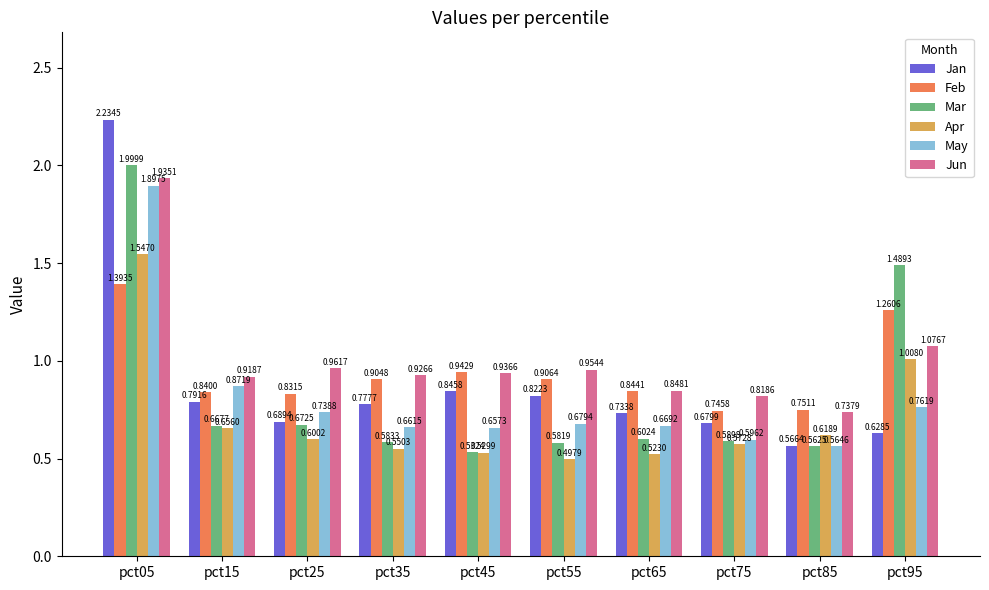

What is the spread (max minus min) of values at pct35?

0.4